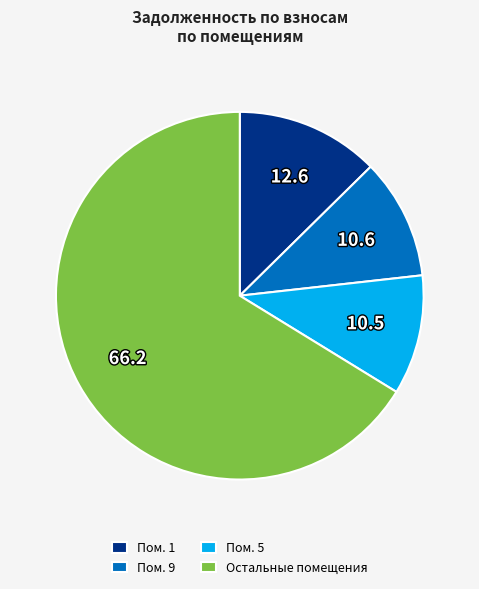

The Пом. 9 slice represents 11% of the pie. True or false?

True